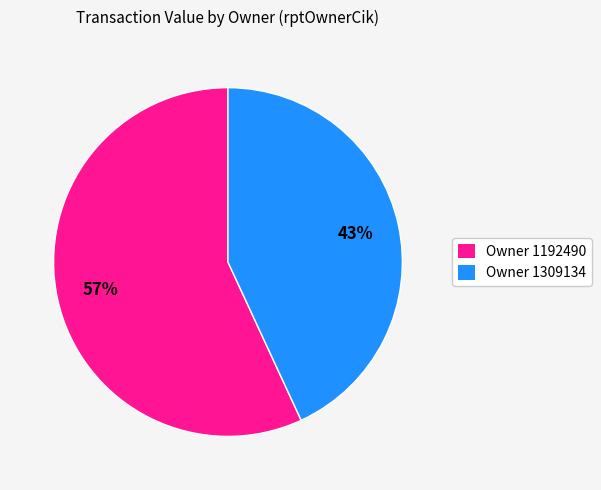

Which slice represents more than half of the pie?

Owner 1192490